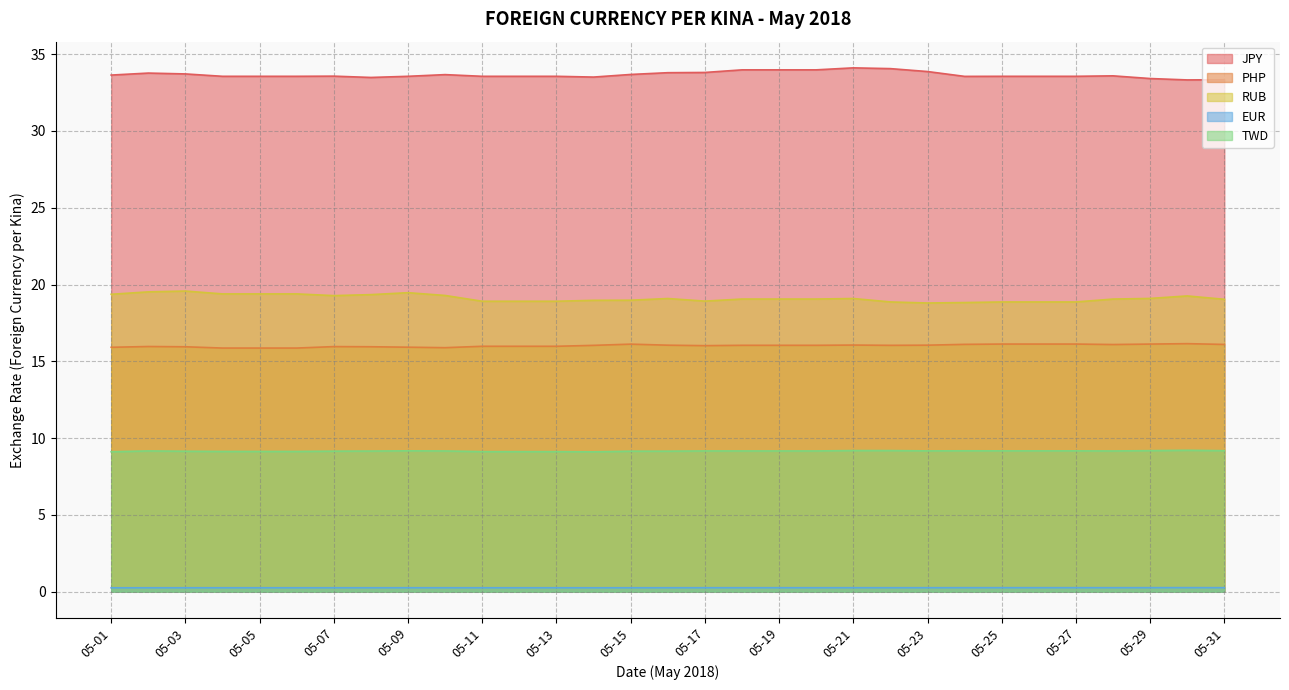

Where is the first local minimum for TWD?

05-14